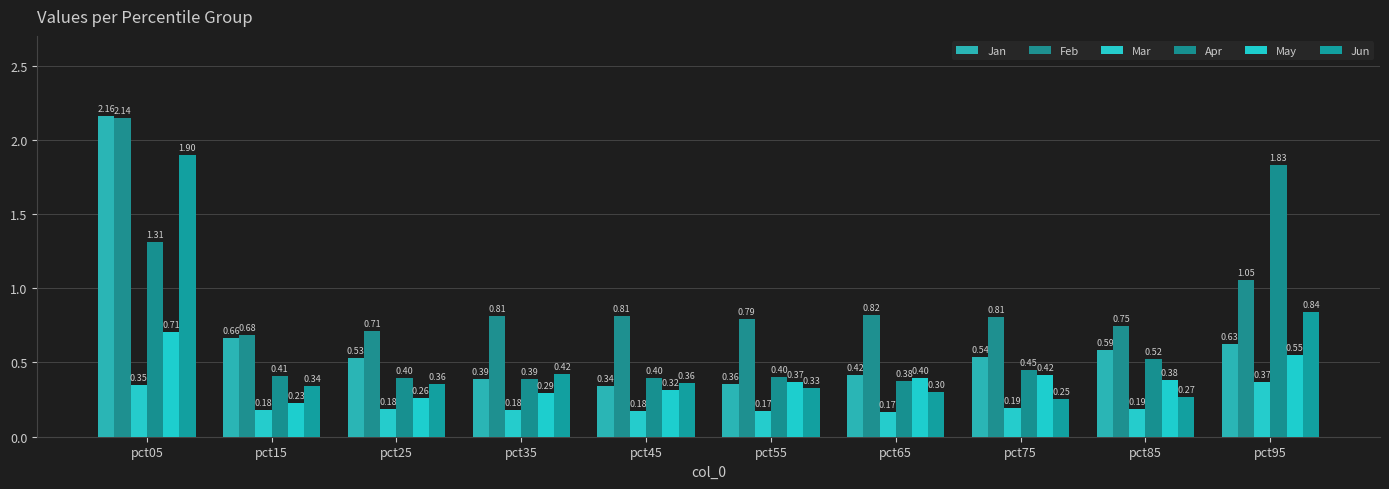

How many groups of bars are there?

10